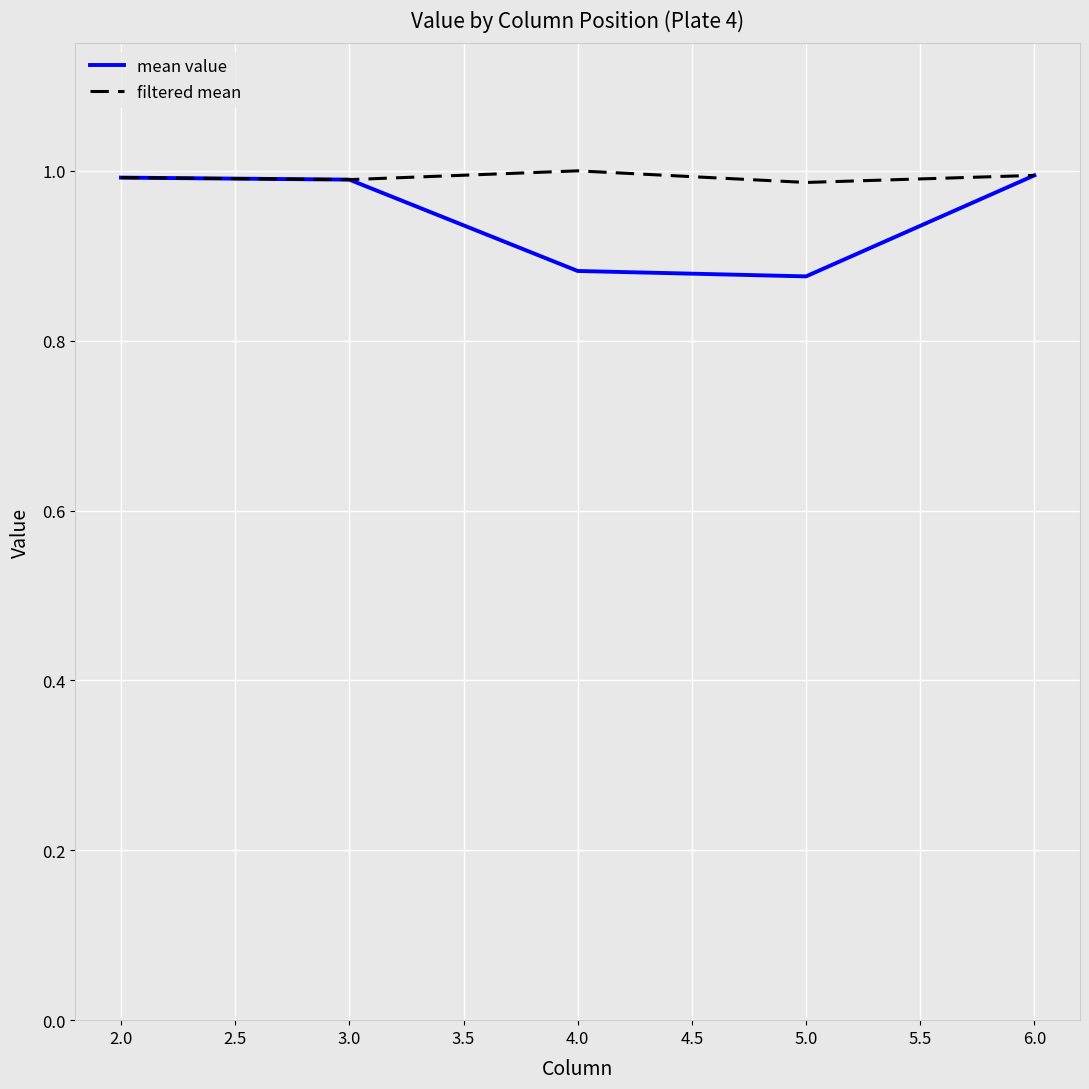

Which series has the widest spread of values?

mean value